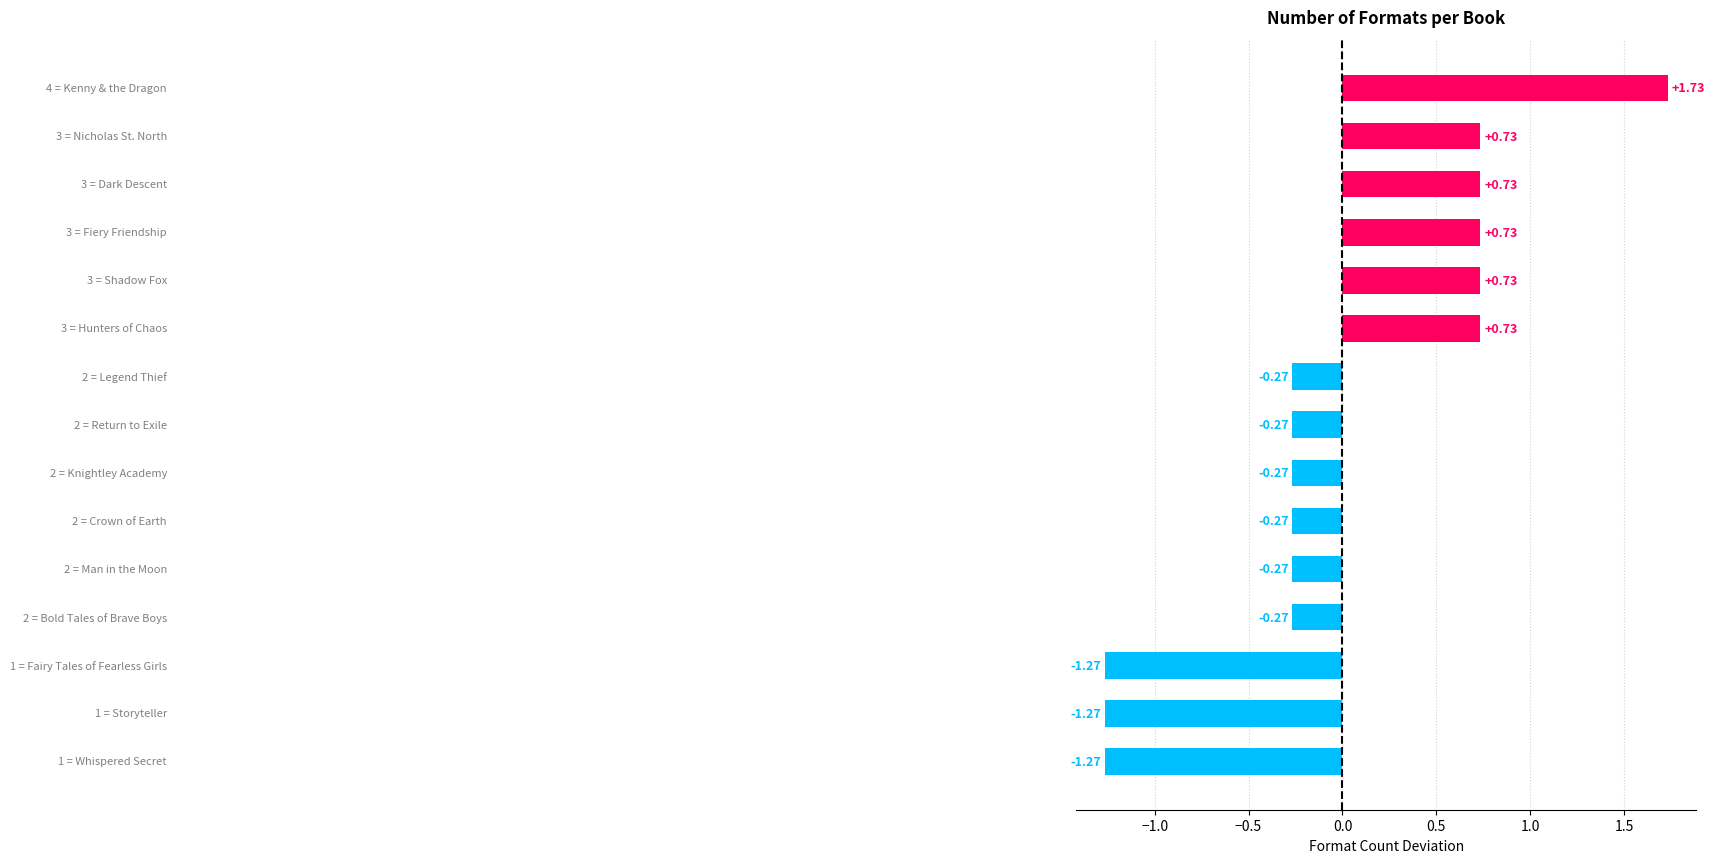

What is the difference between the maximum and second lowest values?

3.0